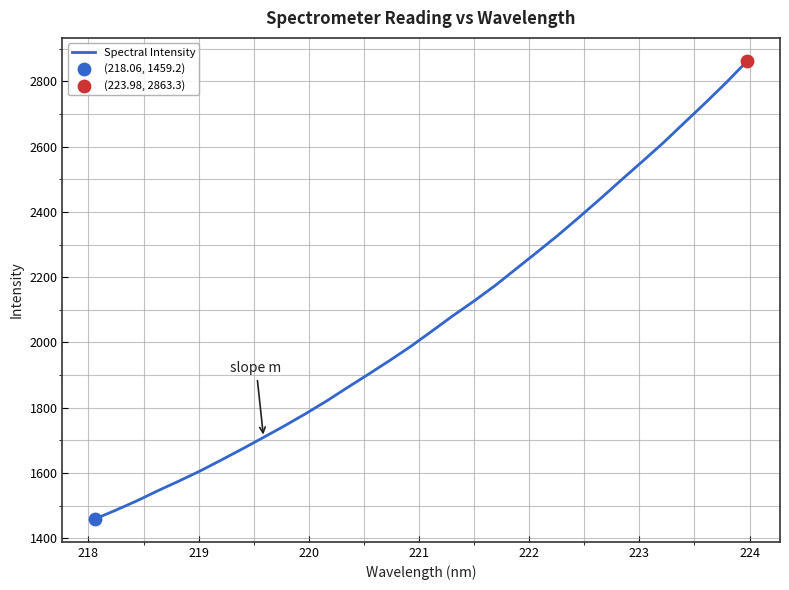

What is the smallest value displayed?

1459.2